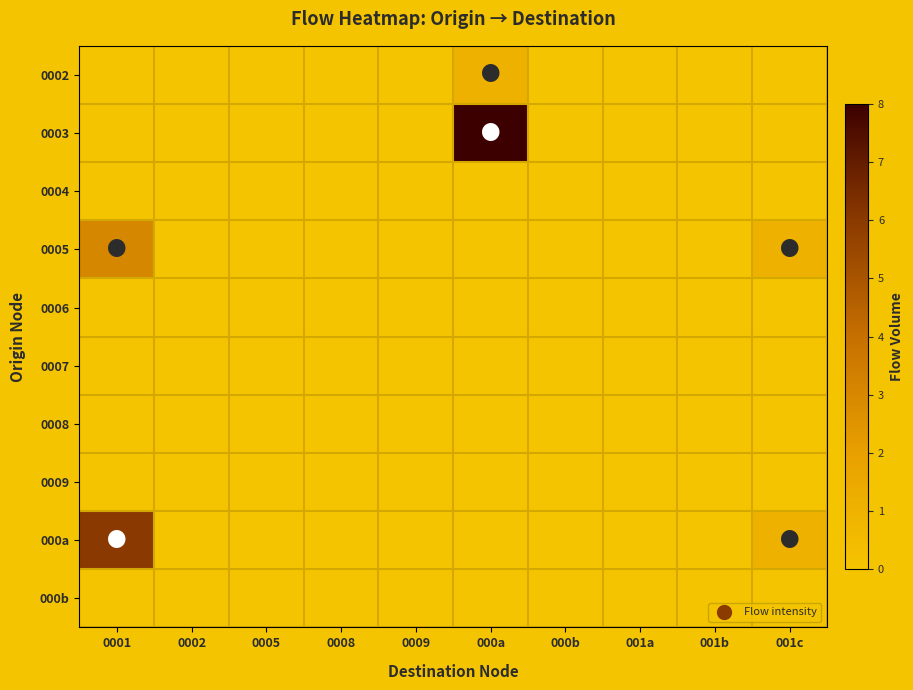

Which series has the largest total across all categories?

0003